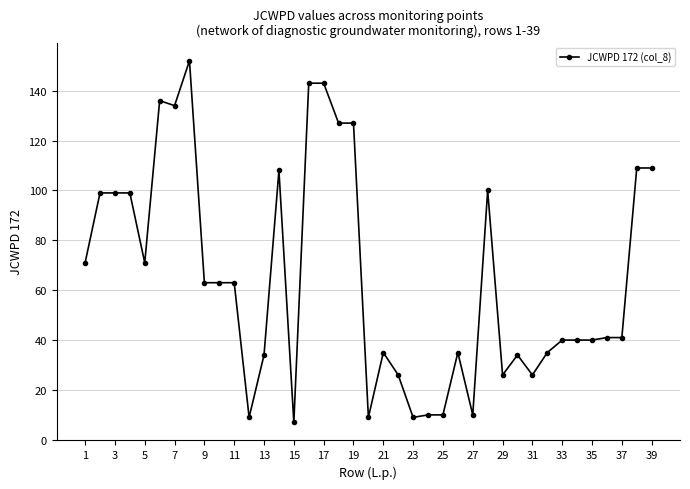

How many data points does each series have?

39